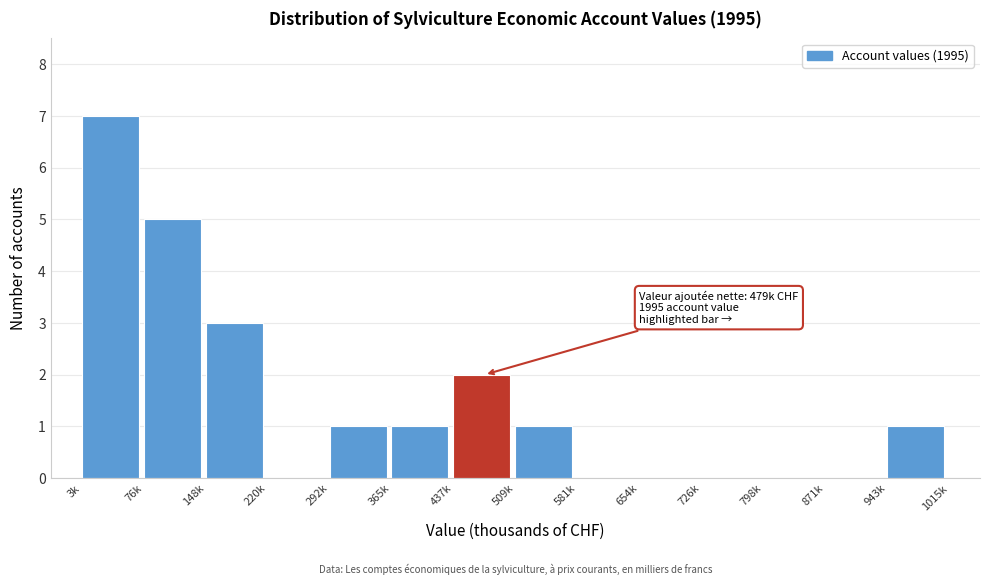

Reading left to right, list all the values displayed in this chart.

3k=7	76k=5	148k=3	220k=0	292k=1	365k=1	437k=2	509k=1	581k=0	654k=0	726k=0	798k=0	871k=0	943k=1